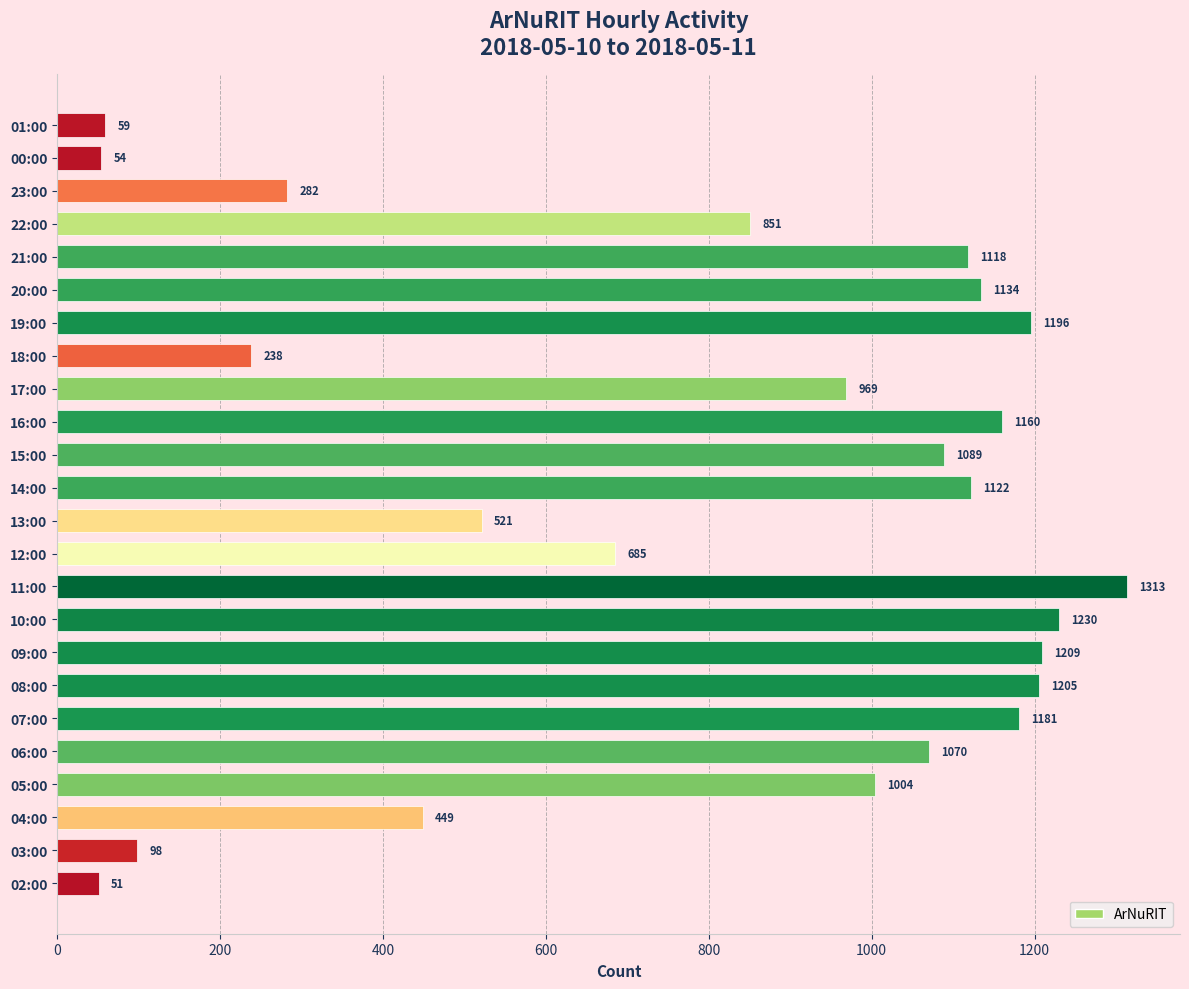

At which category does the chart reach its peak across all series?

11:00